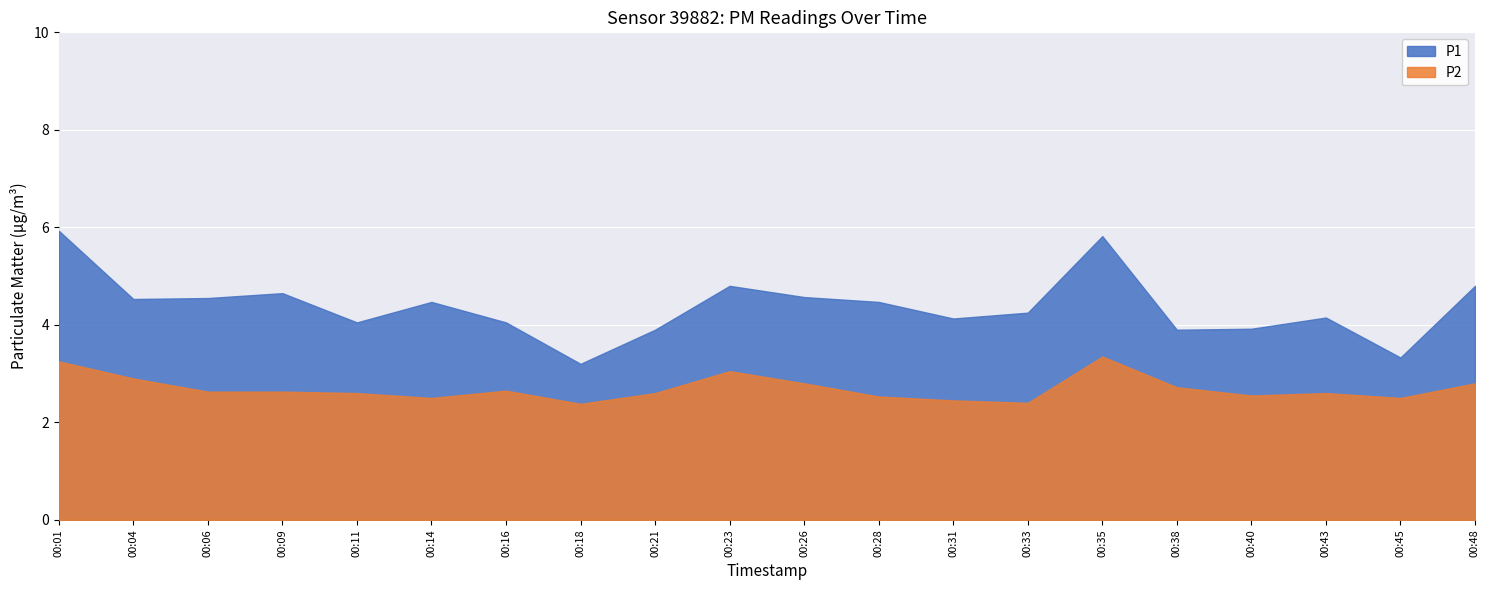

How many distinct data groups are displayed?

2